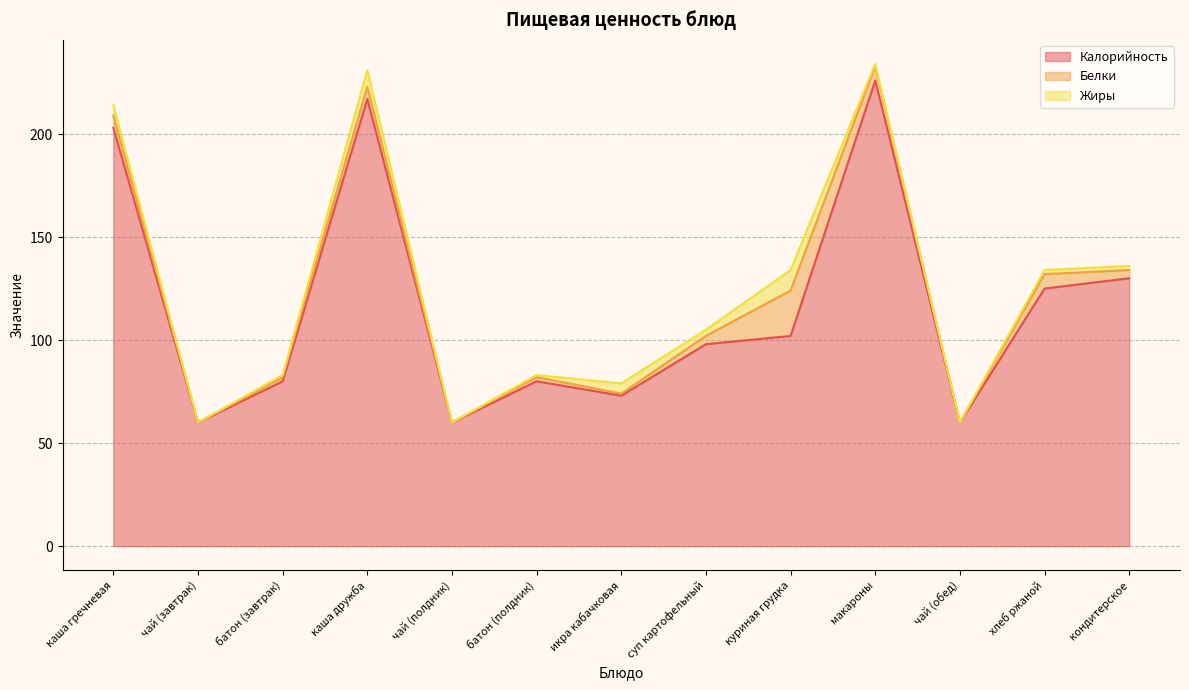

How many values in the Жиры series are below 2?

6